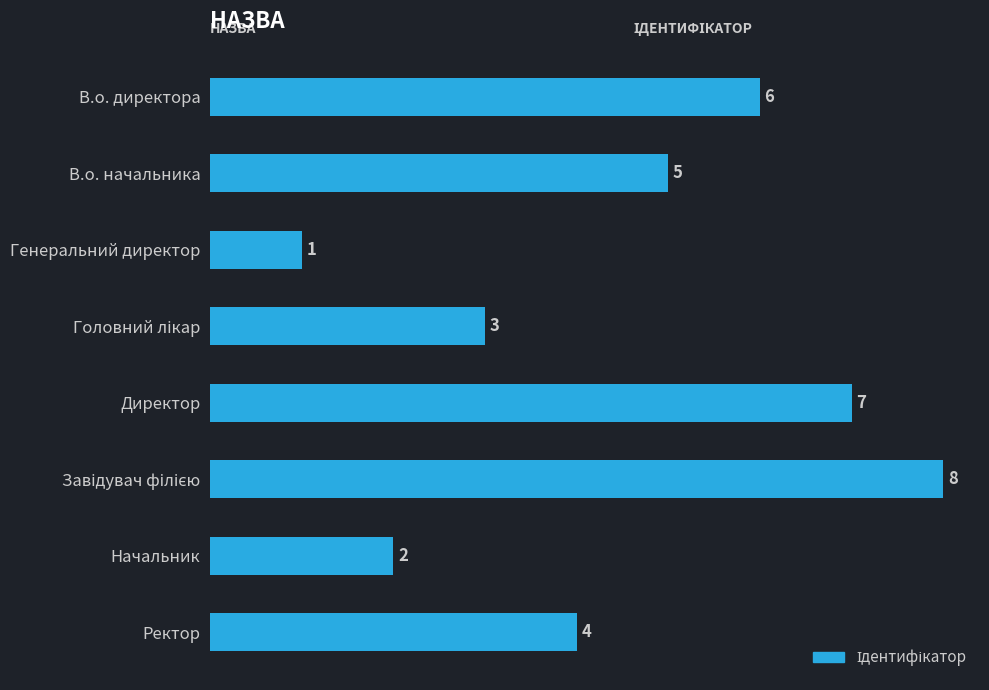

What is the sum of all values?

36